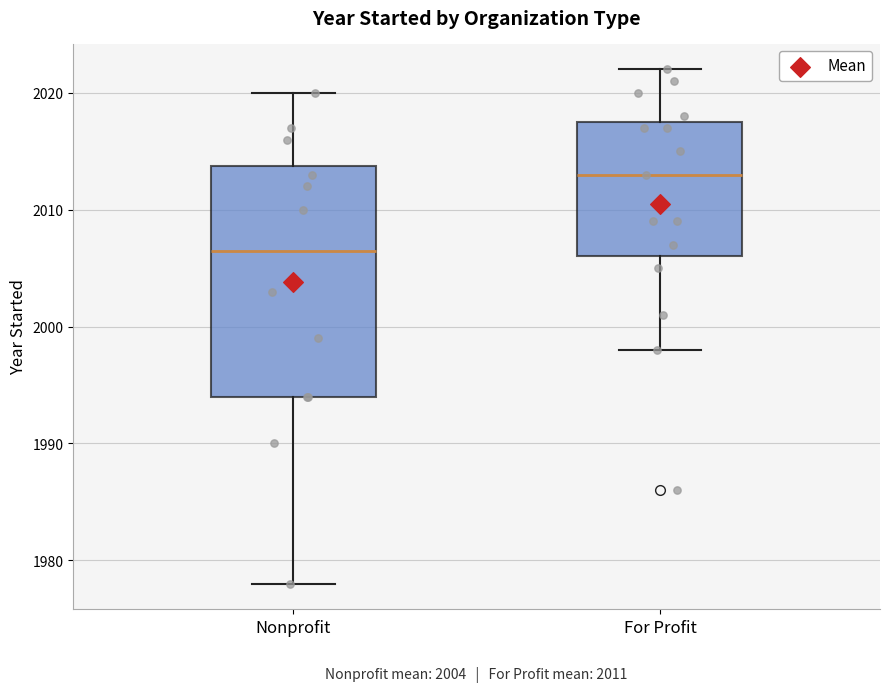

Comparing the boxes themselves (not the whiskers), which one is the tallest?

Nonprofit